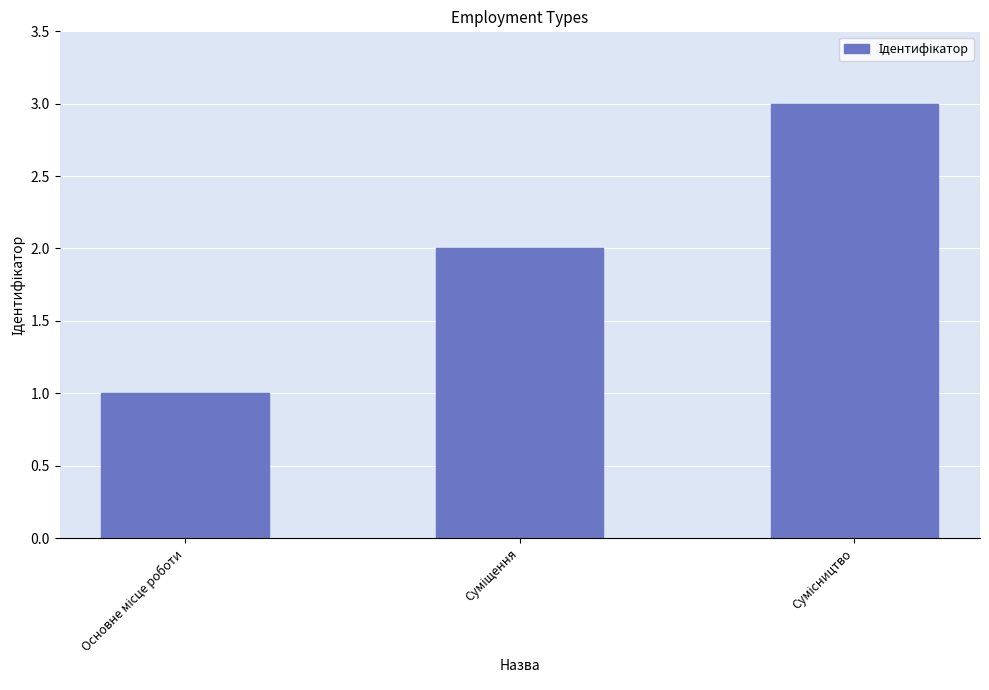

What is the sum of all values?

6